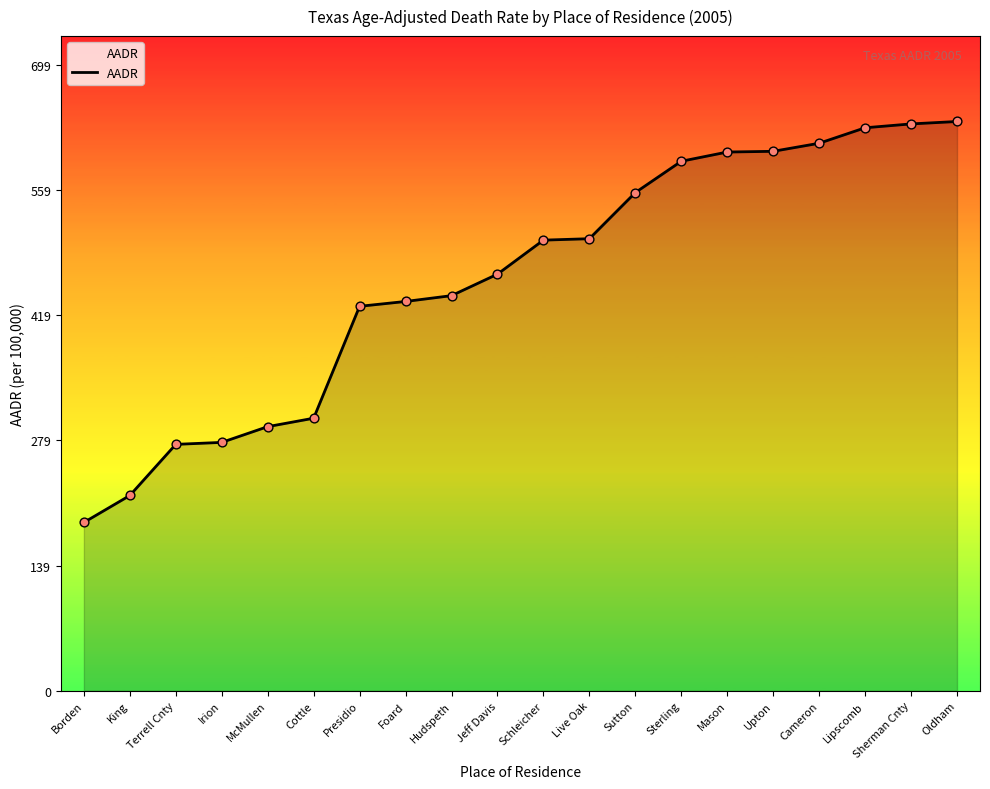

What is the ratio of the value at Live Oak to the value at Mason?

0.8